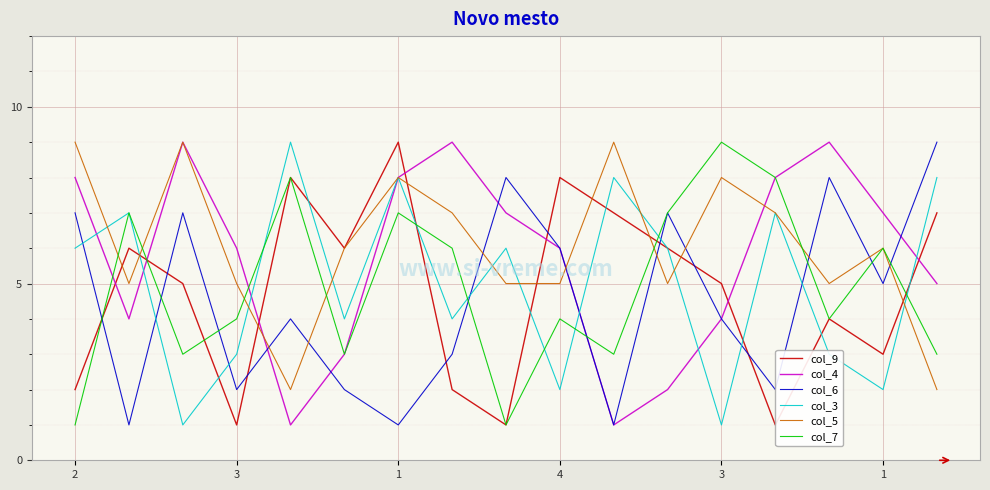

What is the minimum value shown in the chart?

1